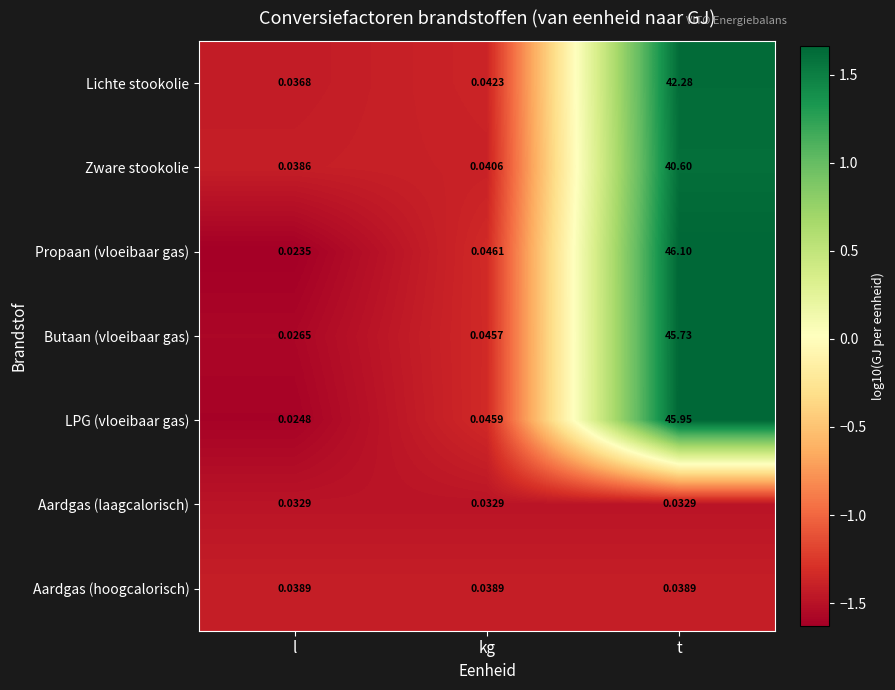

List the series in order of their peak value, lowest first.

Aardgas (laagcalorisch), Aardgas (hoogcalorisch), Zware stookolie, Lichte stookolie, Butaan (vloeibaar gas), LPG (vloeibaar gas), Propaan (vloeibaar gas)